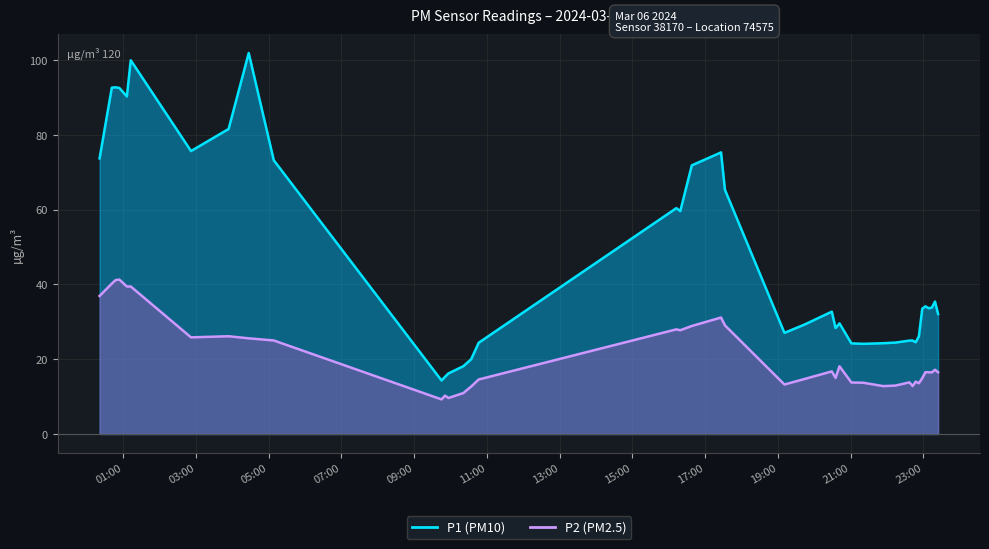

What is the label of the 24th point from the left?

2024-03-06T20:29:04